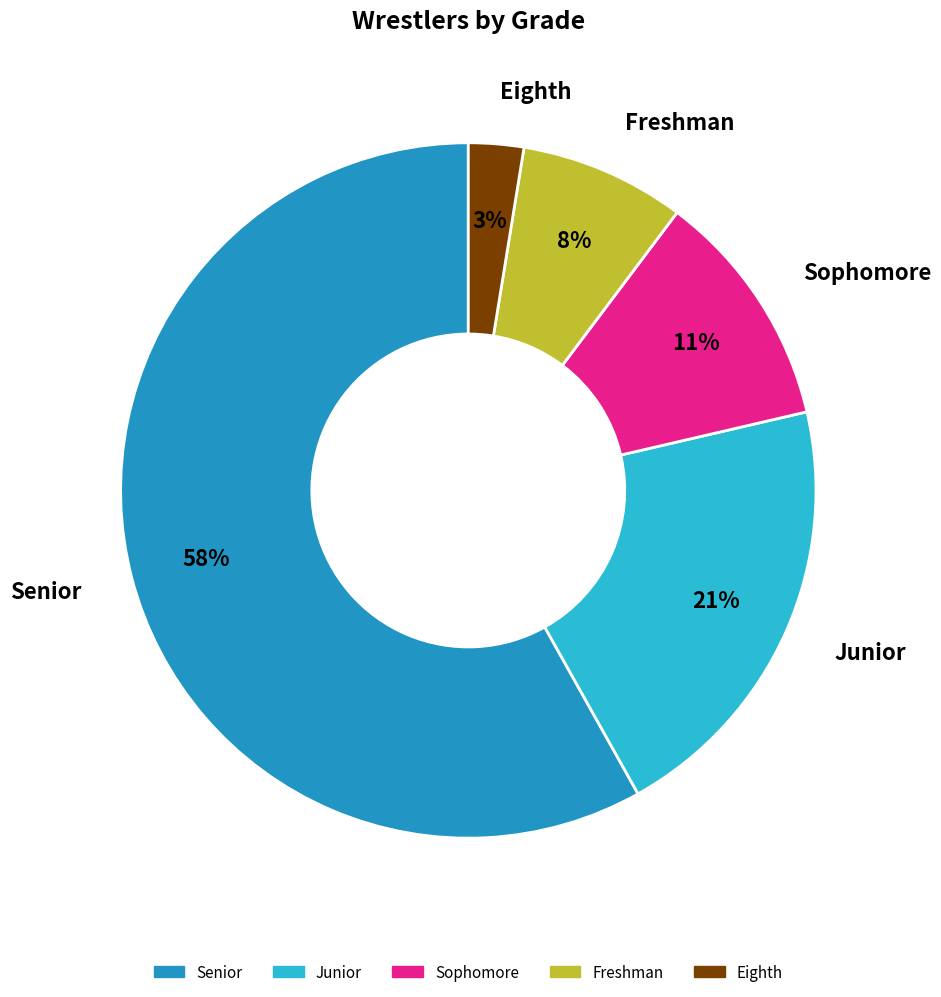

Between Senior and Freshman, which is larger?

Senior